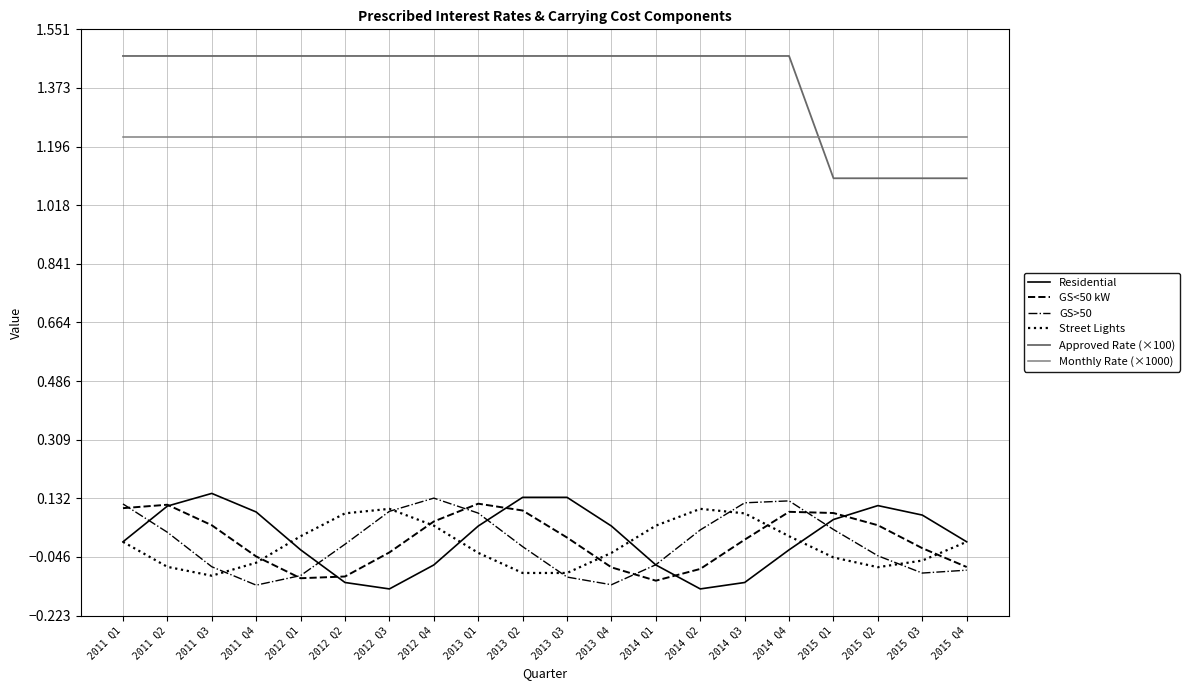

Which series has the largest range (max minus min)?

Approved Rate (×100)